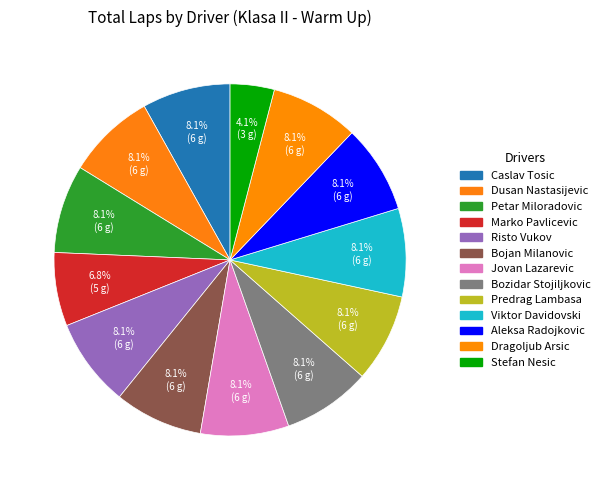

Does Jovan Lazarevic represent more than half of the total?

No